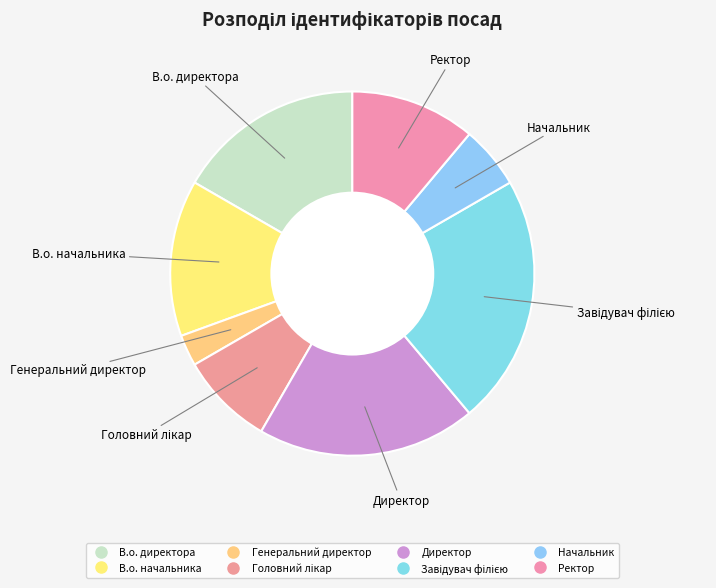

True or false: Ректор accounts for 1% of the total.

False